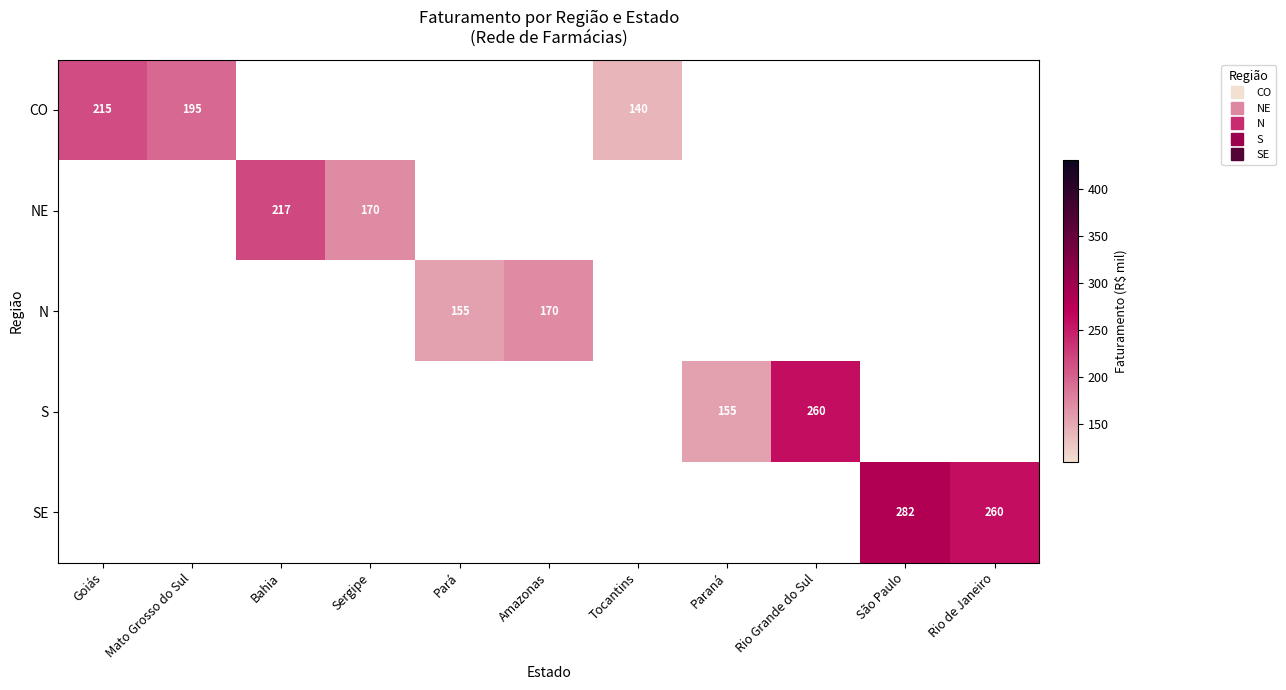

Is the value of NE at Amazonas greater than the value of SE at Amazonas?

No